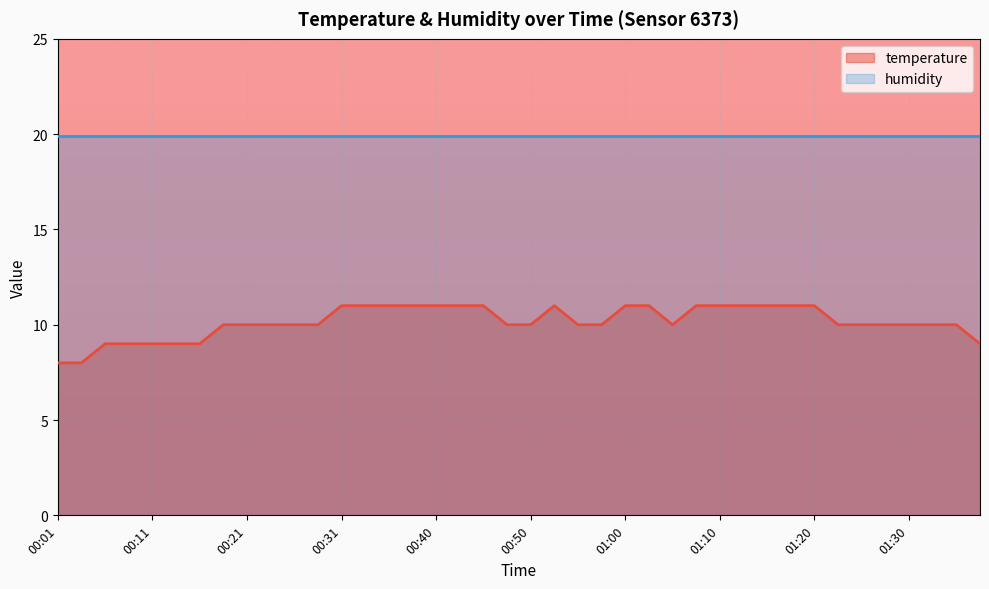

Which label corresponds to the smallest value in the chart?

00:01